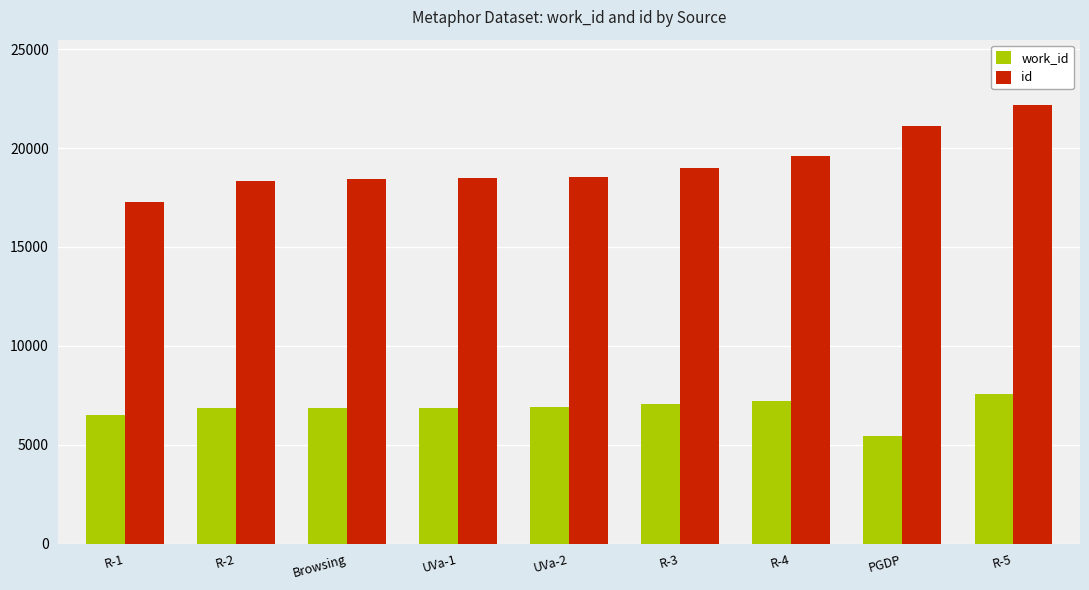

What is the difference between the maximum and minimum values in the work_id series?

2131